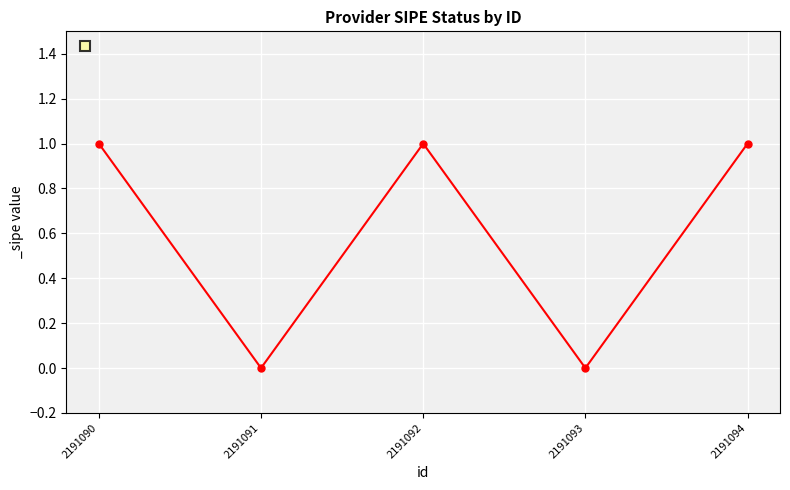

Does the chart display data point markers on the line(s)?

Yes